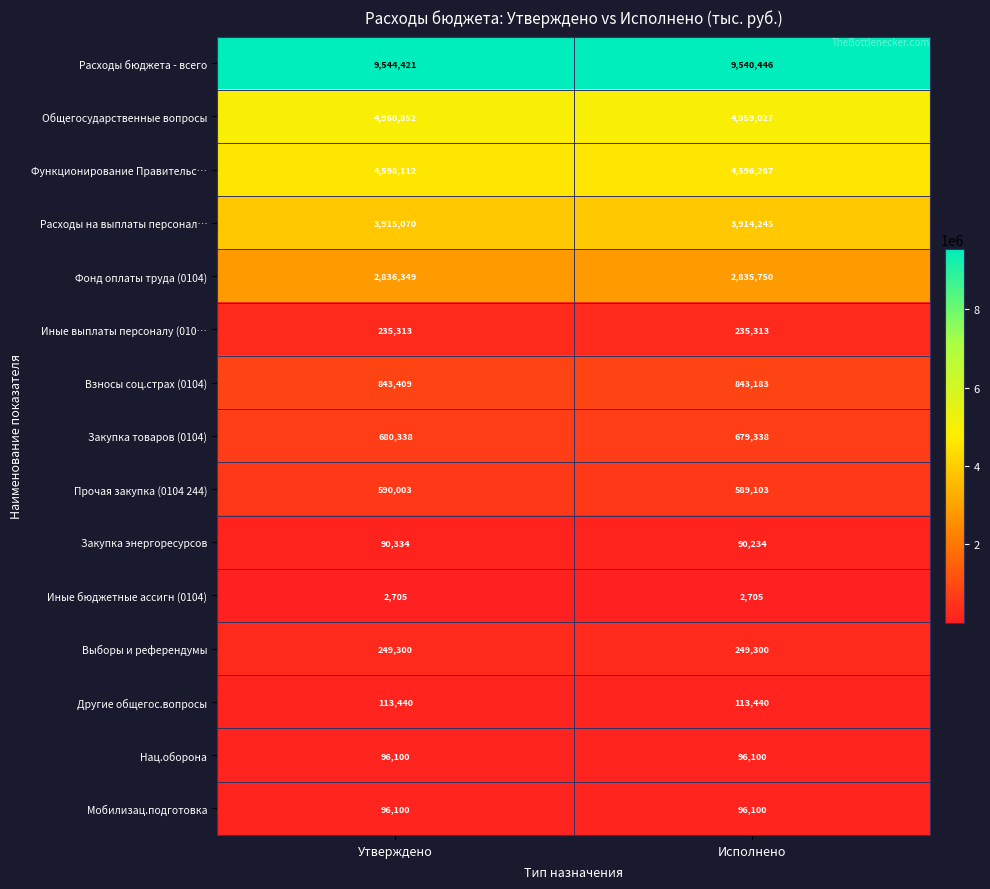

At which label is Общегосударственные вопросы closest to 4959939?

Исполнено